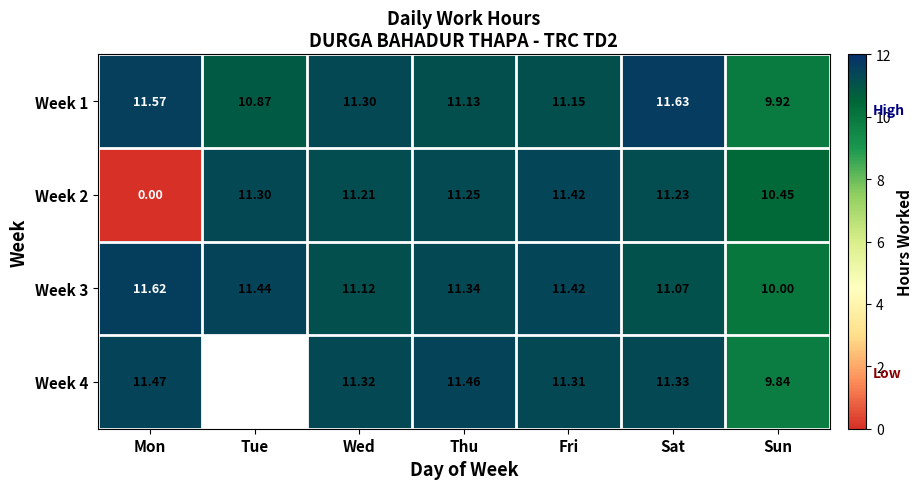

How many values in the Week 3 series are below 11?

1